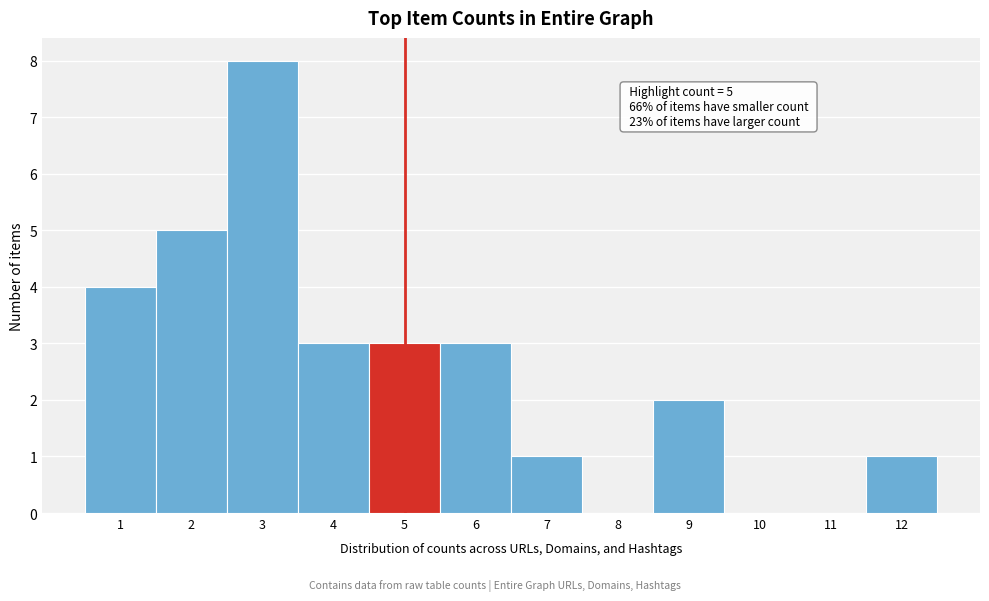

Which range on the x-axis has the tallest bar?

2.5 to 3.5